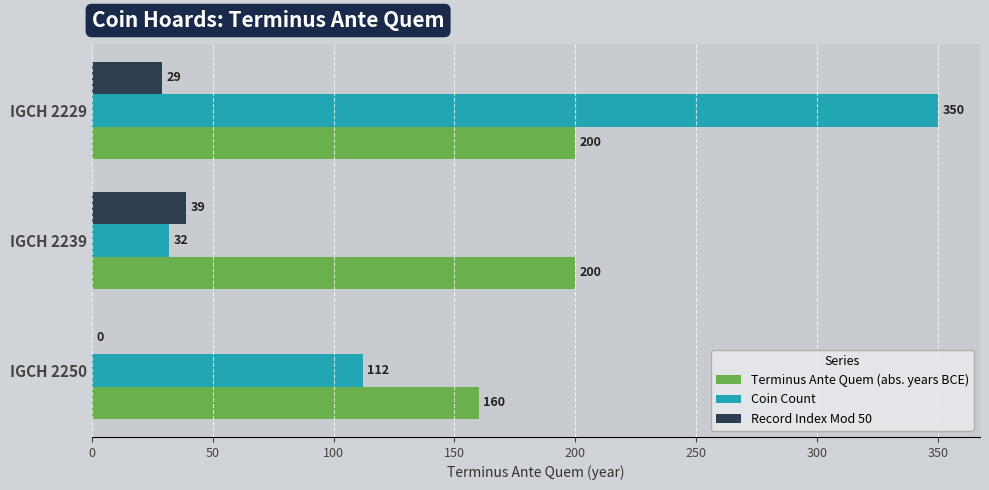

Which series has the largest total across all categories?

Terminus Ante Quem (abs. years BCE)